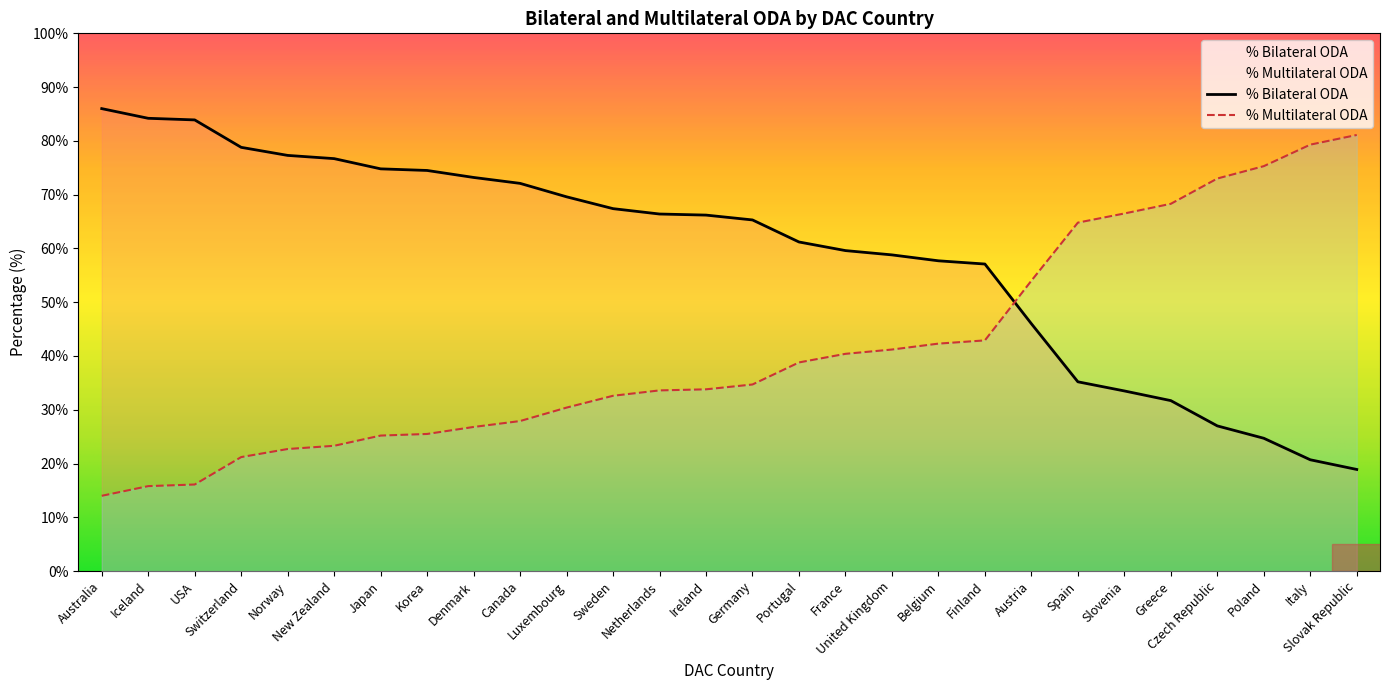

Is the value of % Multilateral ODA at Canada greater than the value of % Bilateral ODA at Slovenia?

No